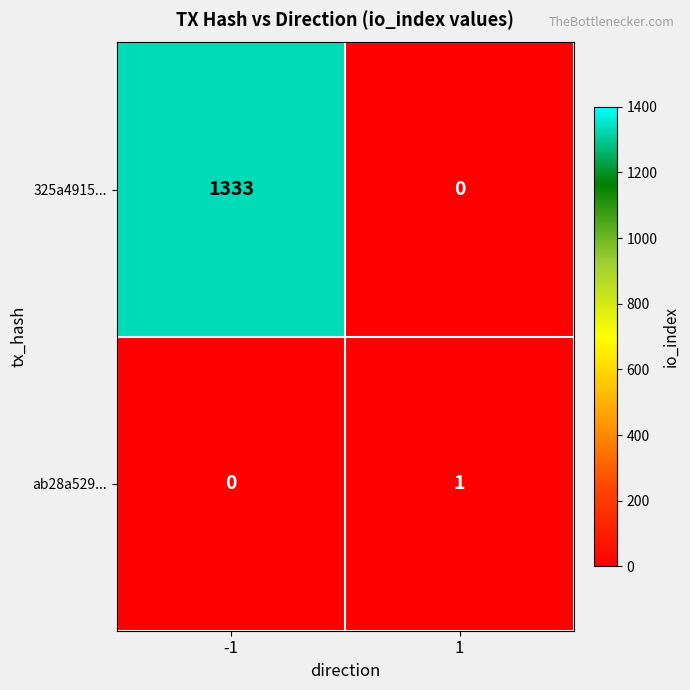

What is the greatest value displayed?

1333